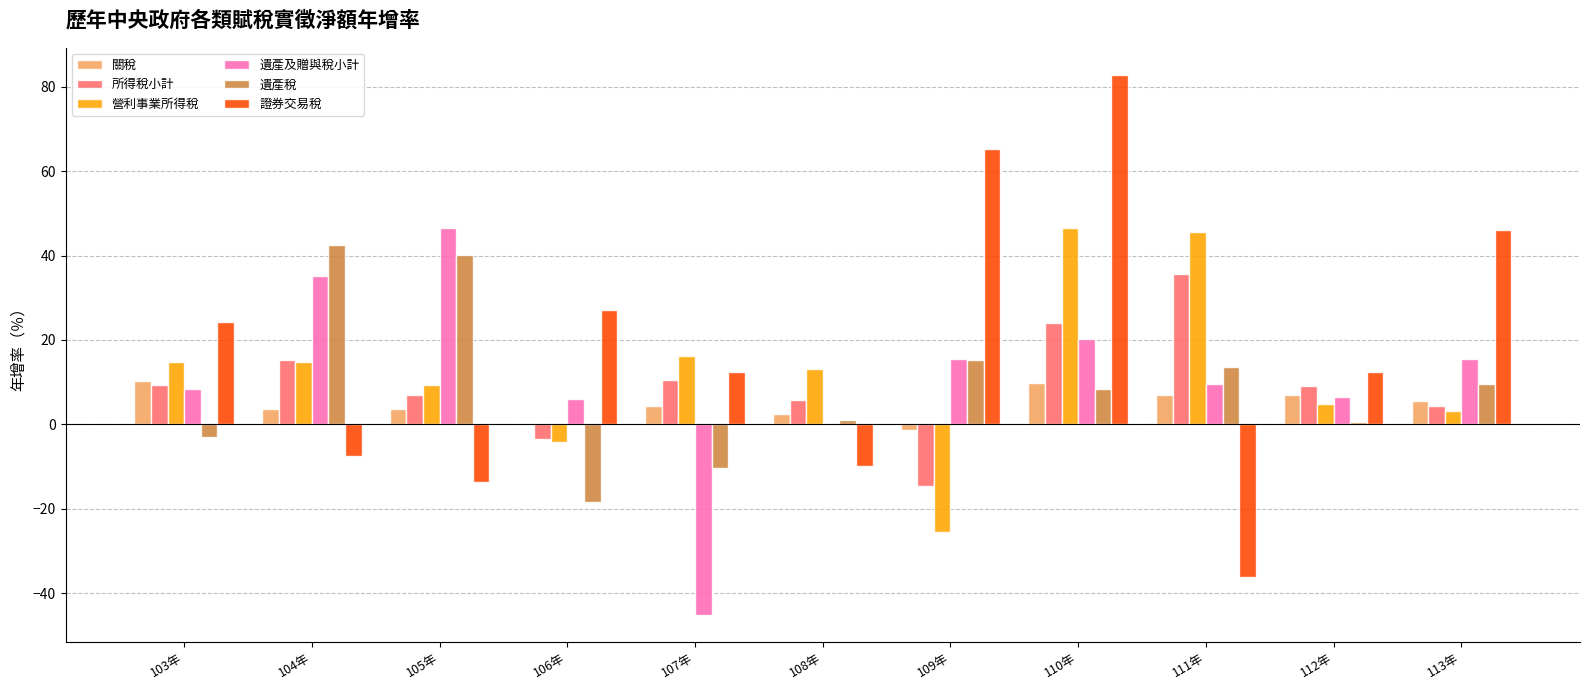

What is the total value across all series at 104年?

104.0